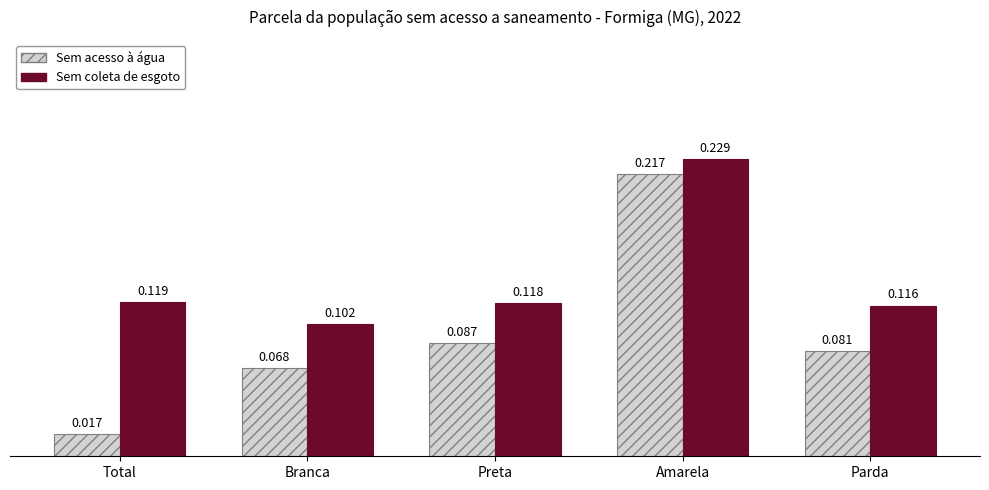

Which series has the widest spread of values?

Sem acesso à água